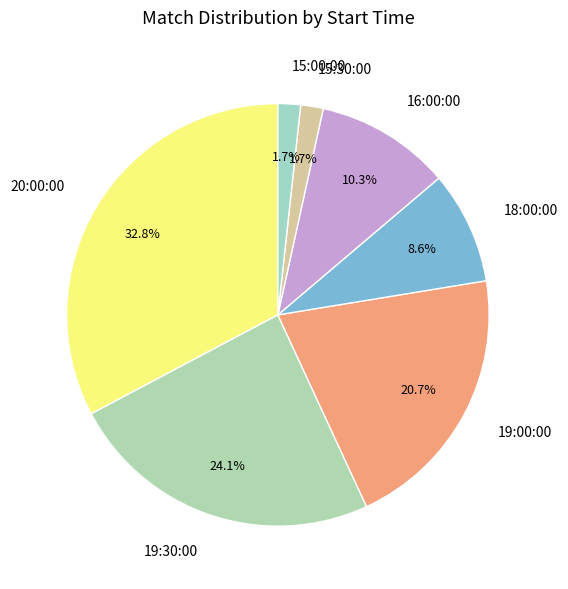

Combined, do 20:00:00 and 18:00:00 account for over 50%?

No